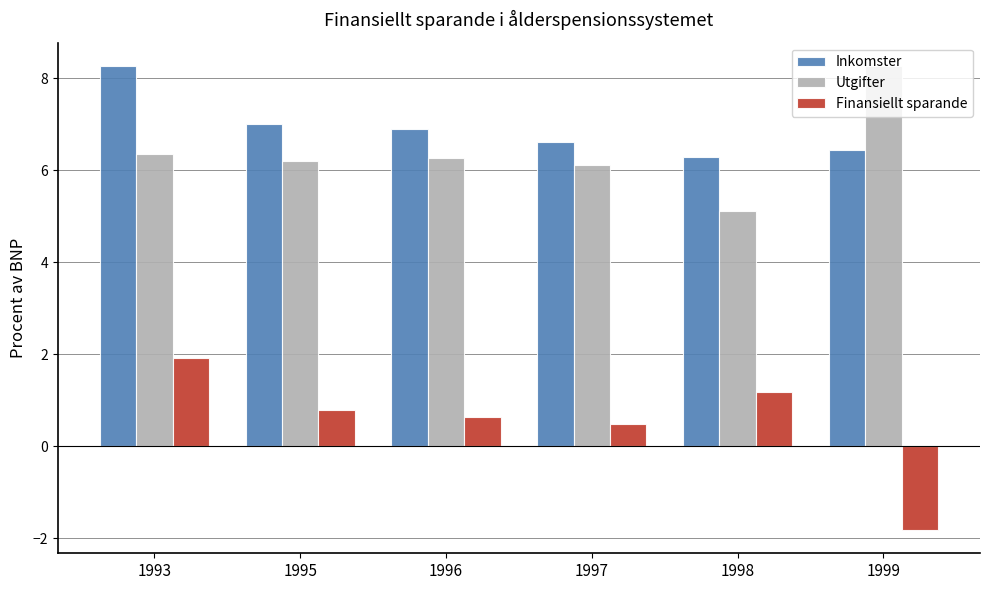

How many groups of bars are there?

6